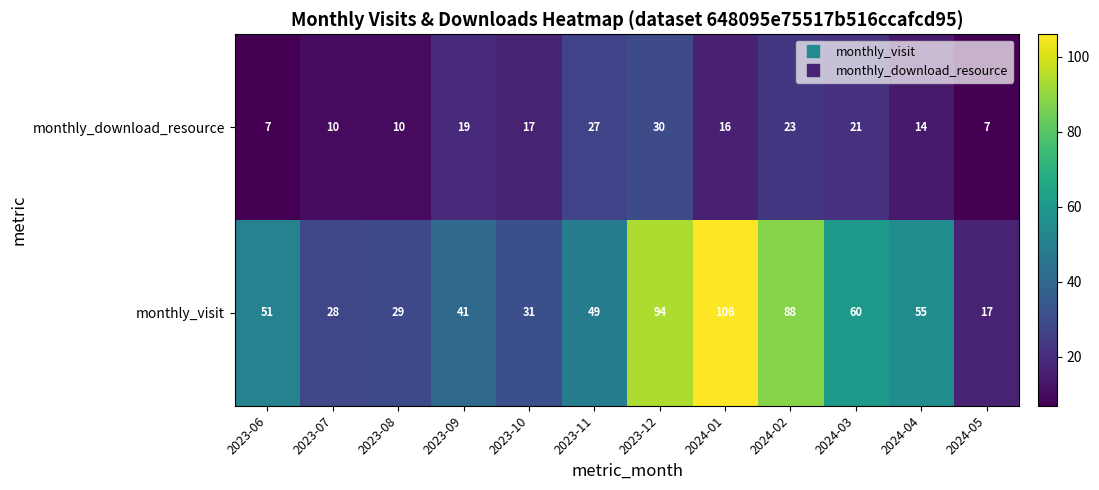

What is the difference between the maximum and minimum values in the monthly_download_resource series?

23